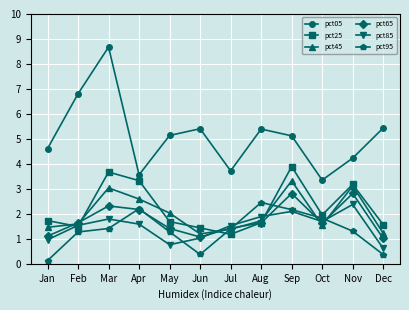

How many distinct data groups are displayed?

6